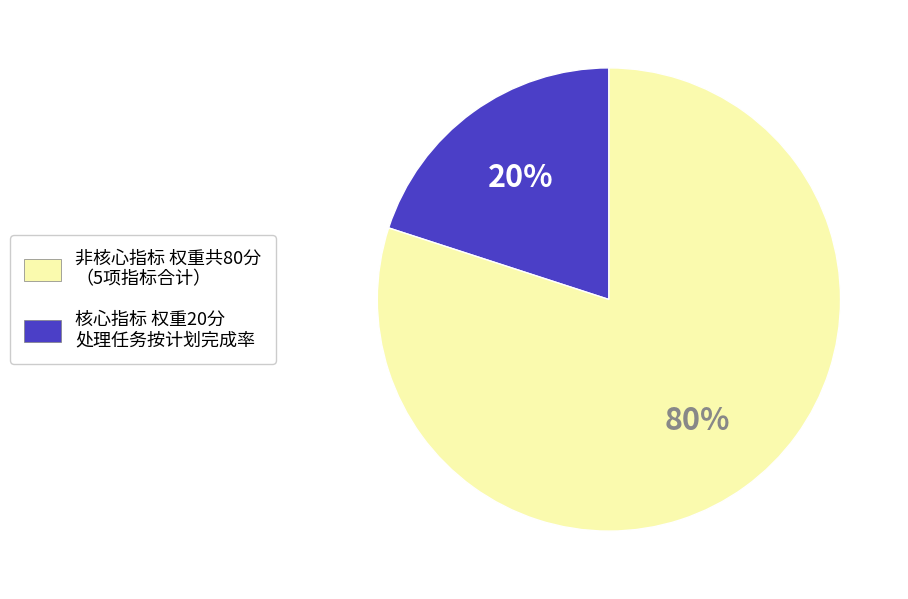

Which has a higher value, 核心指标 权重20分 处理任务按计划完成率 or 非核心指标 权重共80分 （5项指标合计）?

核心指标 权重20分 处理任务按计划完成率